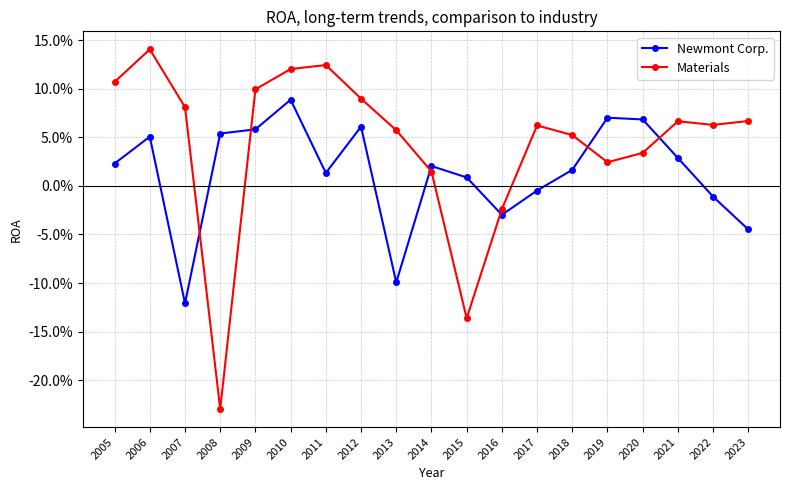

List the series in order of their overall mean, lowest first.

Newmont Corp., Materials